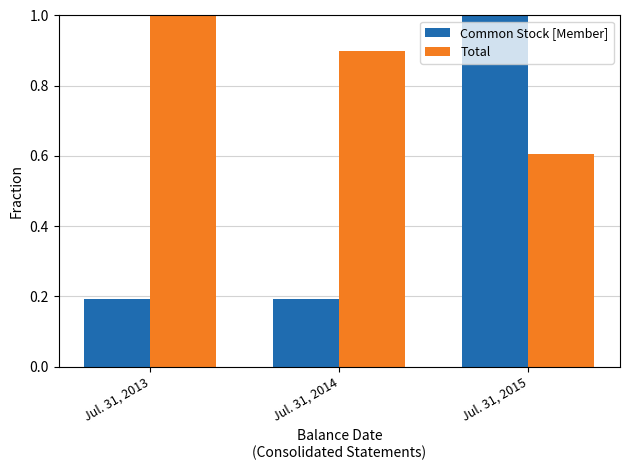

Which category has the highest value in the Total series?

Jul. 31, 2013